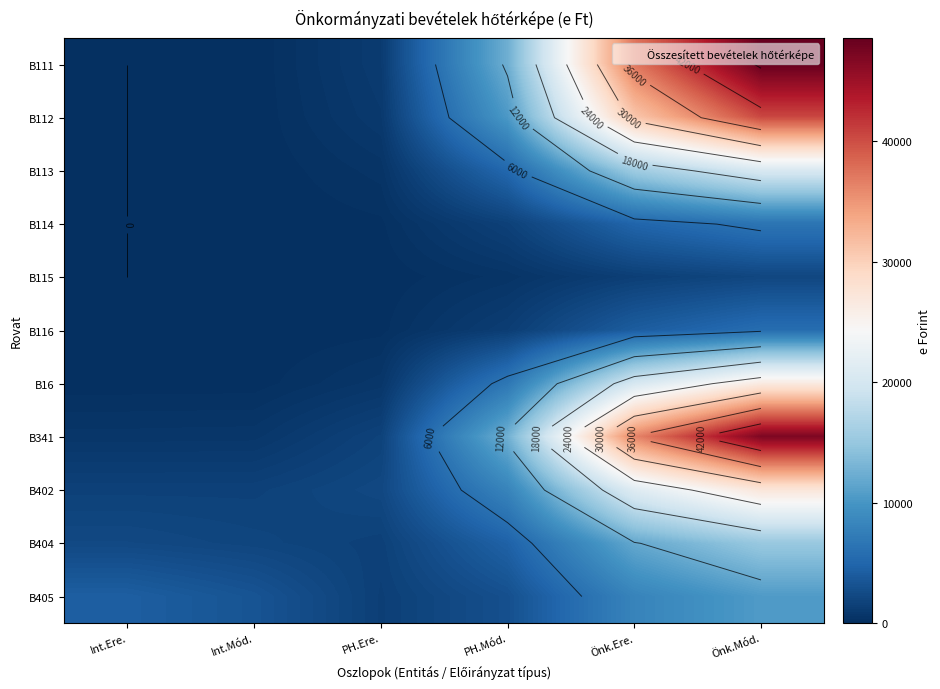

At how many categories does at least one series exceed 6335?

3